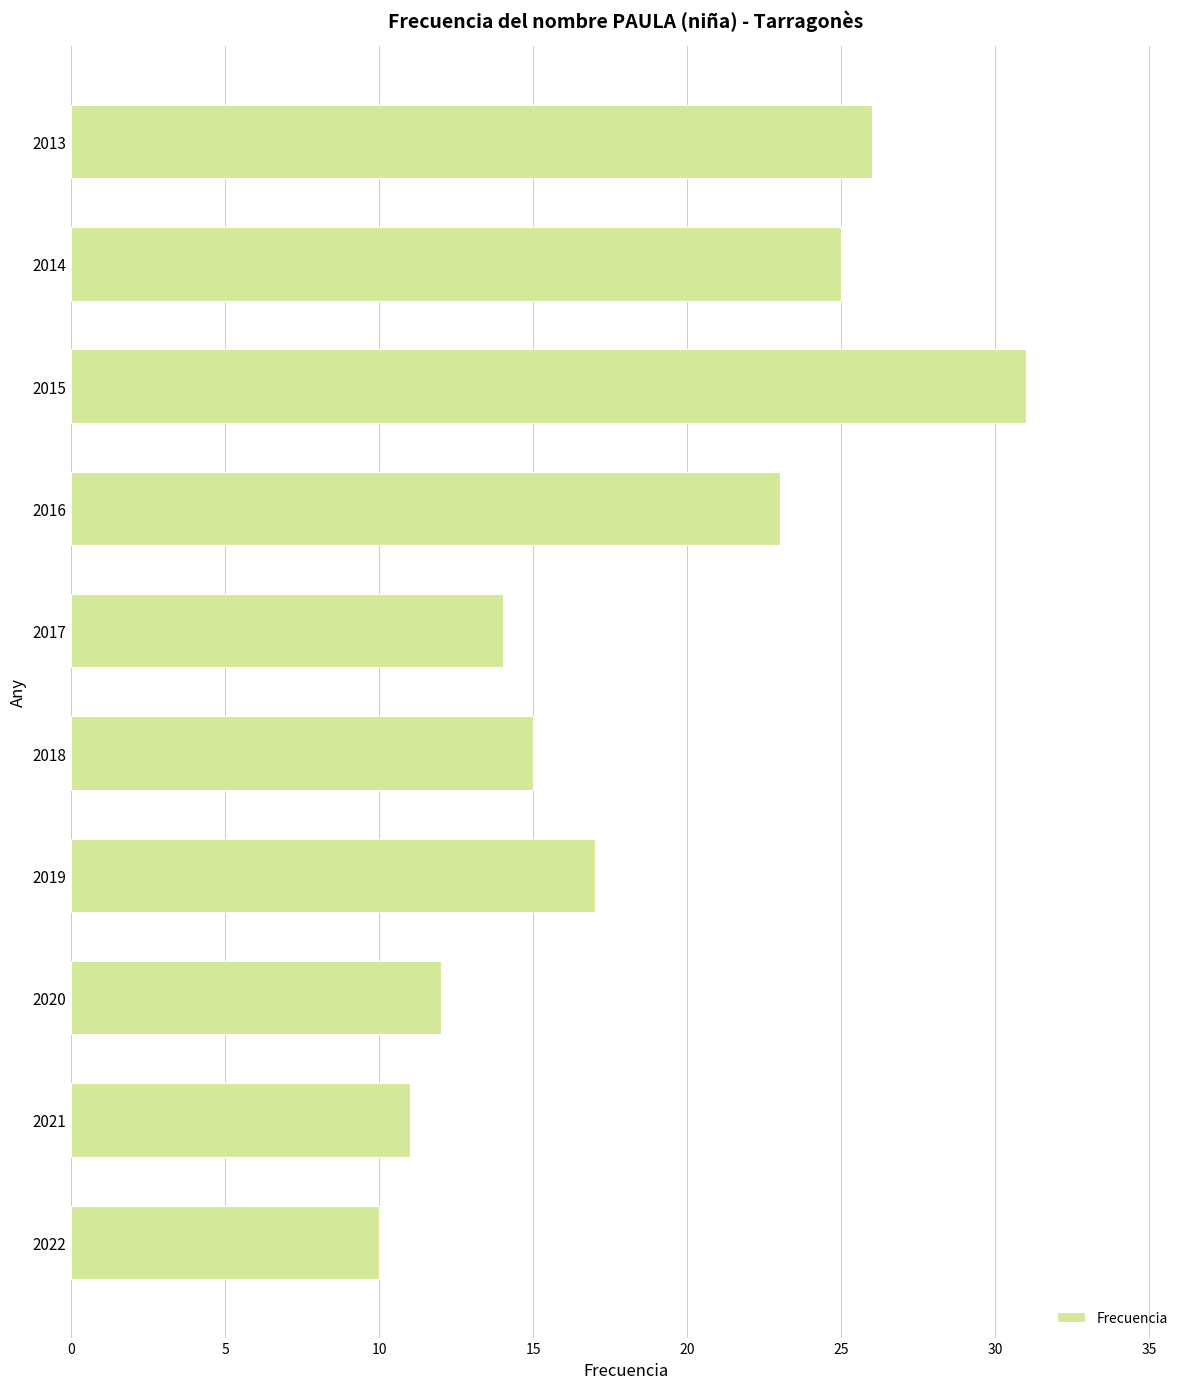

What is the change in value from 2018 to 2016?

+8